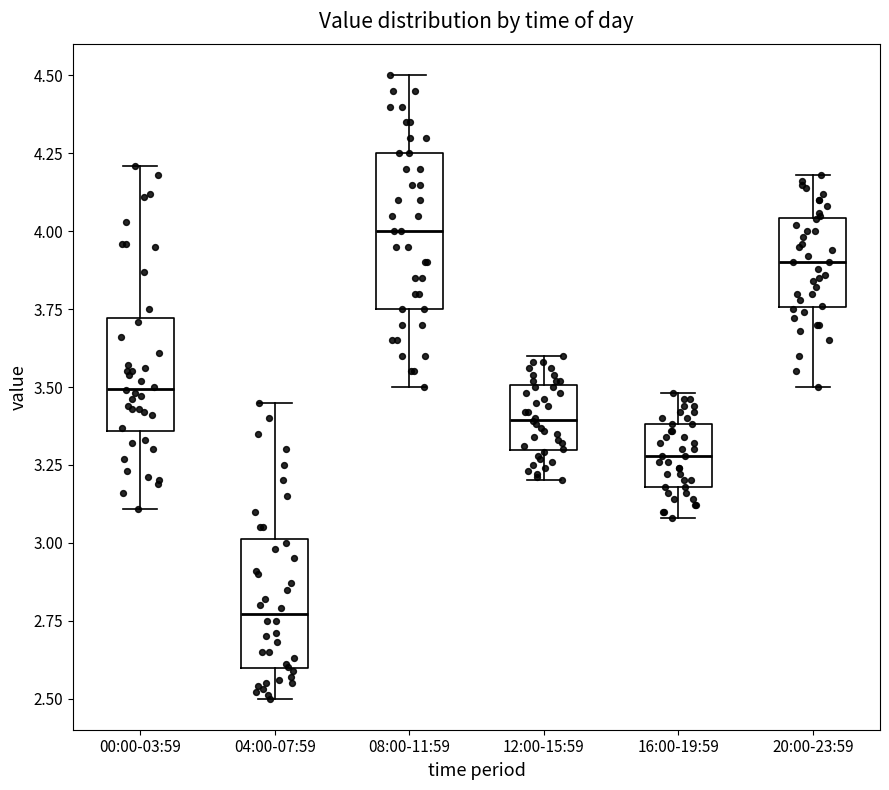

Reading left to right, read every box against the y-axis: the position of its median line, the range the box covers, and the ends of its whiskers. The values are not printed on the chart, so give them approximately, as read against the axis.

00:00-03:59: median 3.50, box 3.35 to 3.70, whiskers 3.10 to 4.20
04:00-07:59: median 2.75, box 2.60 to 3.00, whiskers 2.50 to 3.45
08:00-11:59: median 4.00, box 3.75 to 4.25, whiskers 3.50 to 4.50
12:00-15:59: median 3.40, box 3.30 to 3.50, whiskers 3.20 to 3.60
16:00-19:59: median 3.30, box 3.20 to 3.40, whiskers 3.10 to 3.50
20:00-23:59: median 3.90, box 3.75 to 4.05, whiskers 3.50 to 4.20